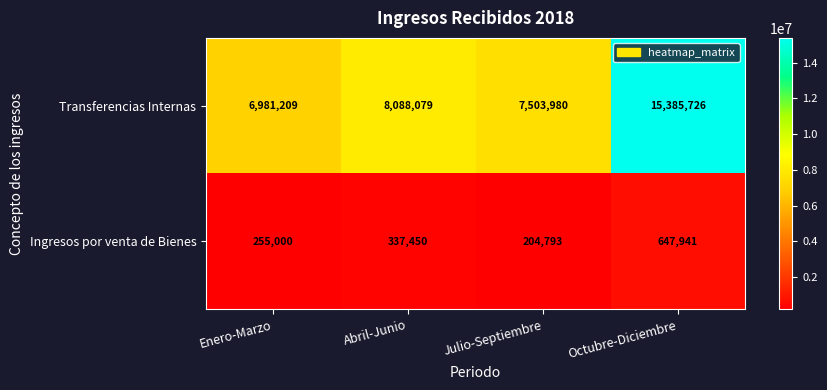

How many series are shown in this chart?

2